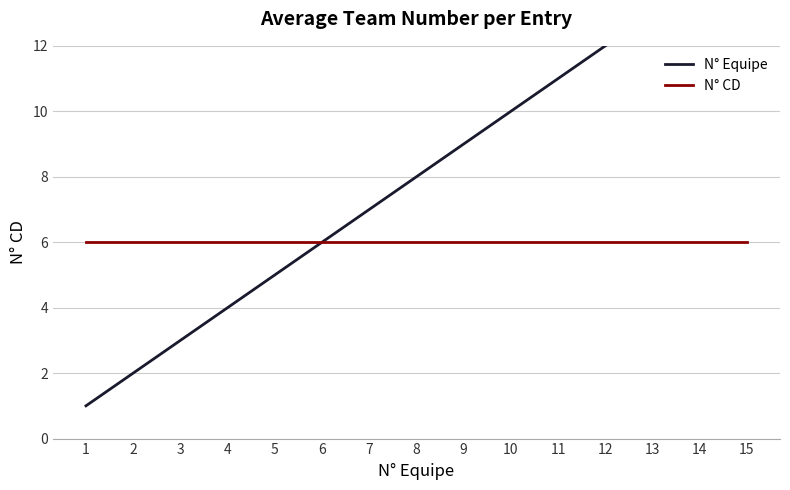

Does the chart have visible grid lines?

Yes